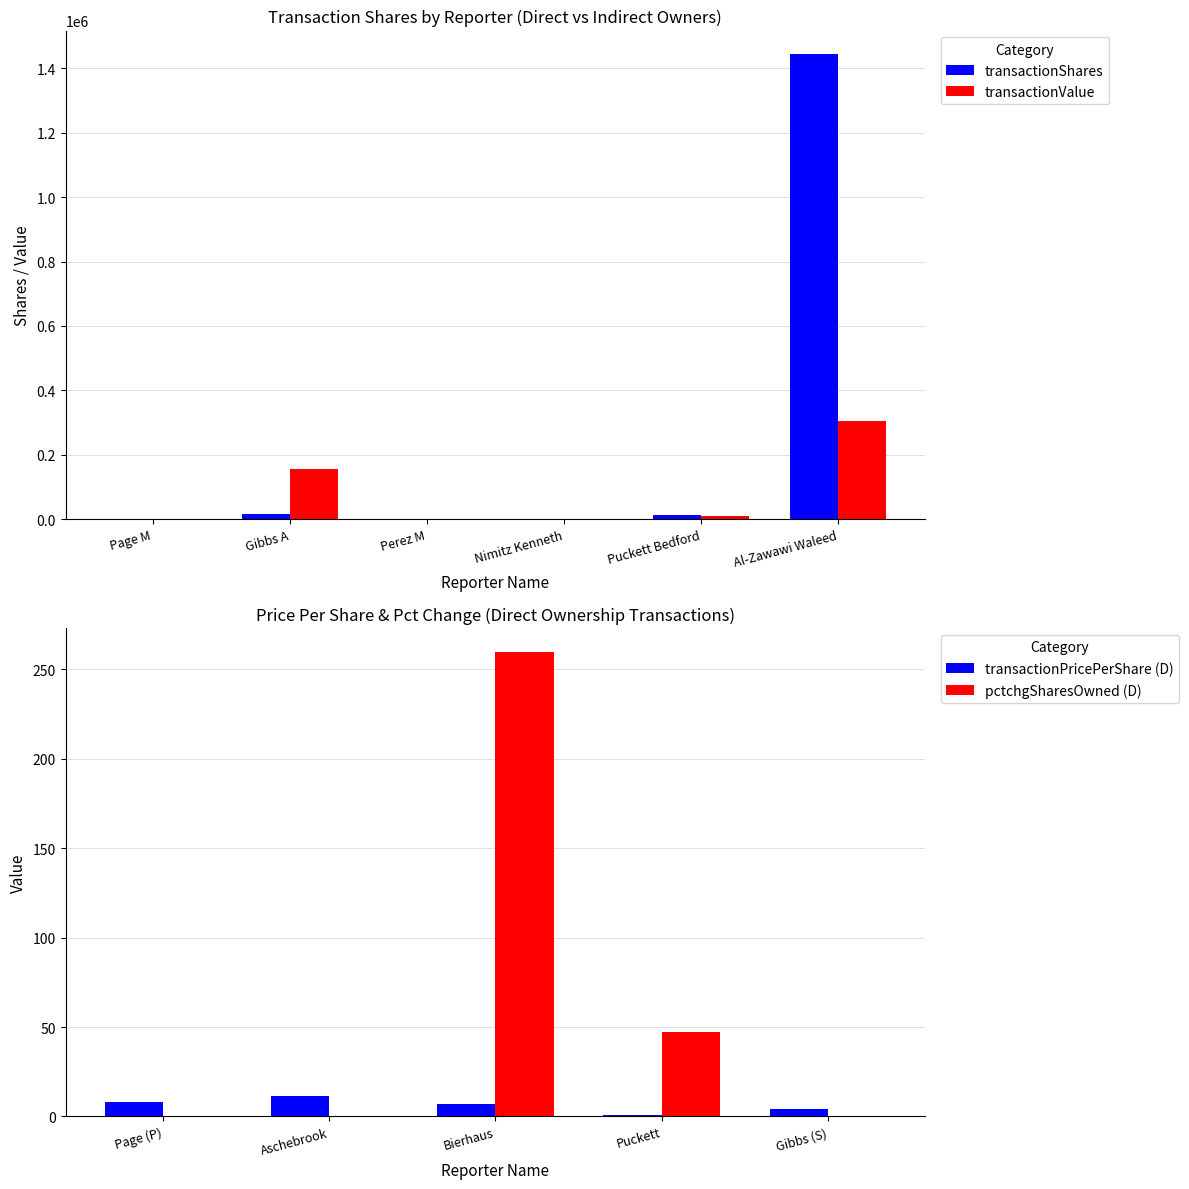

How many data points in transactionValue are less than 10379?

3